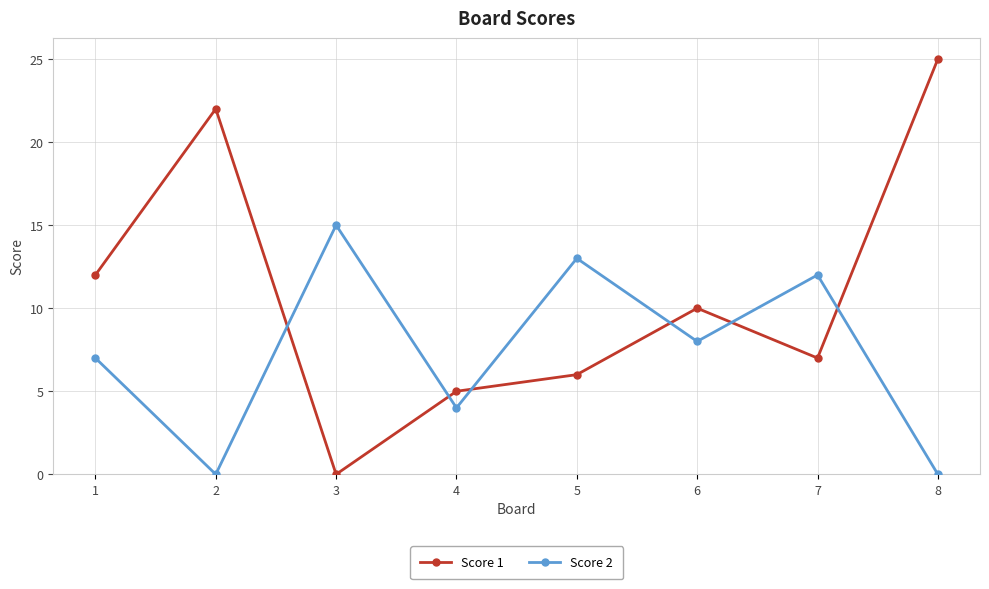

What is the total value across all series at 5?

19